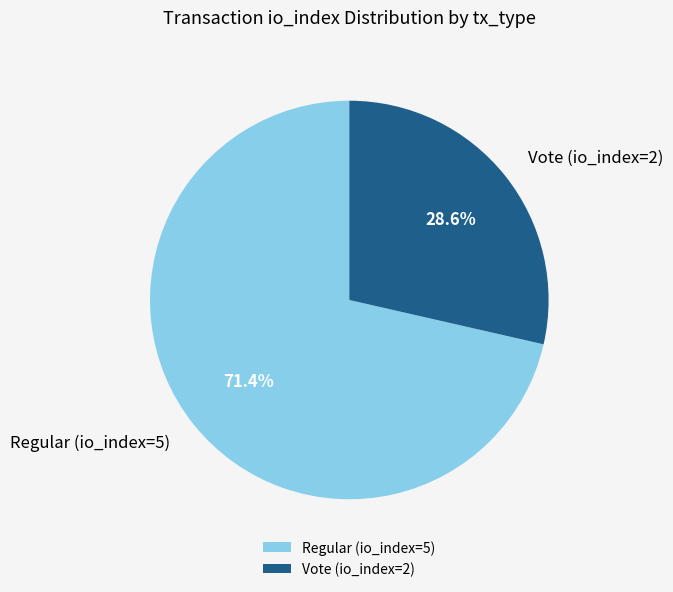

To the nearest percent, what is the average slice percentage?

50%